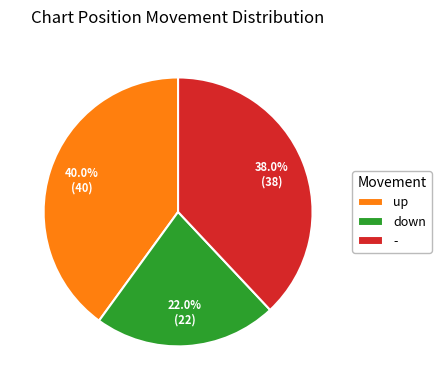

Is there any slice that represents more than half of the pie?

No